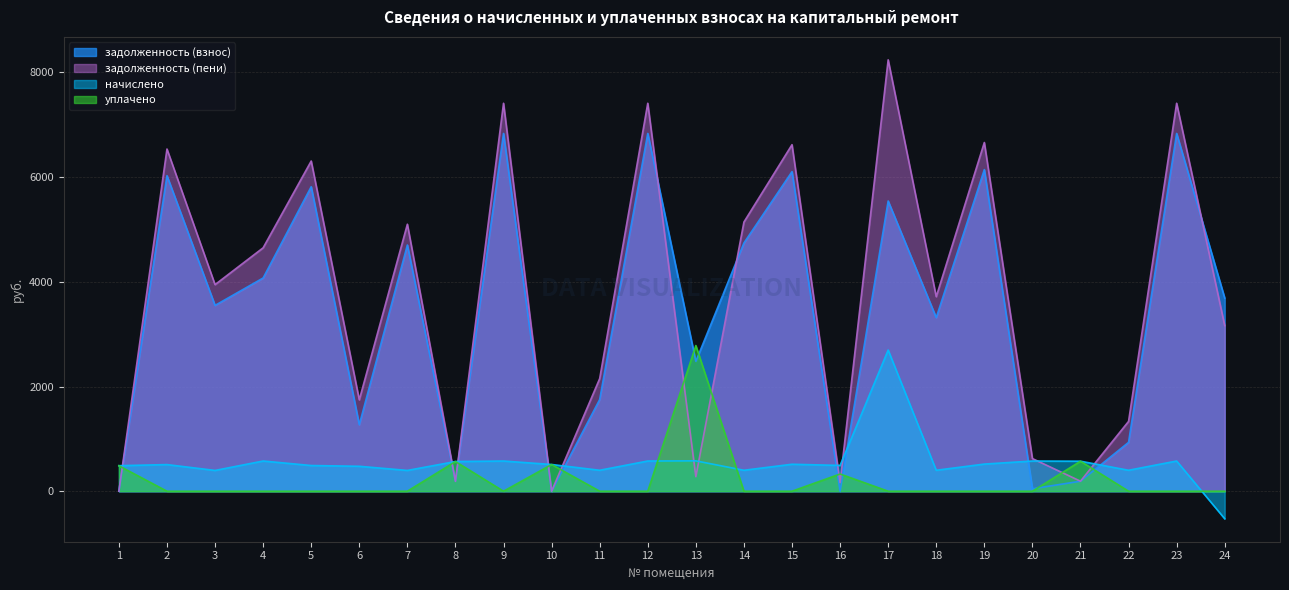

The value of задолженность (взнос) at 2 is 1478.0. True or false?

False